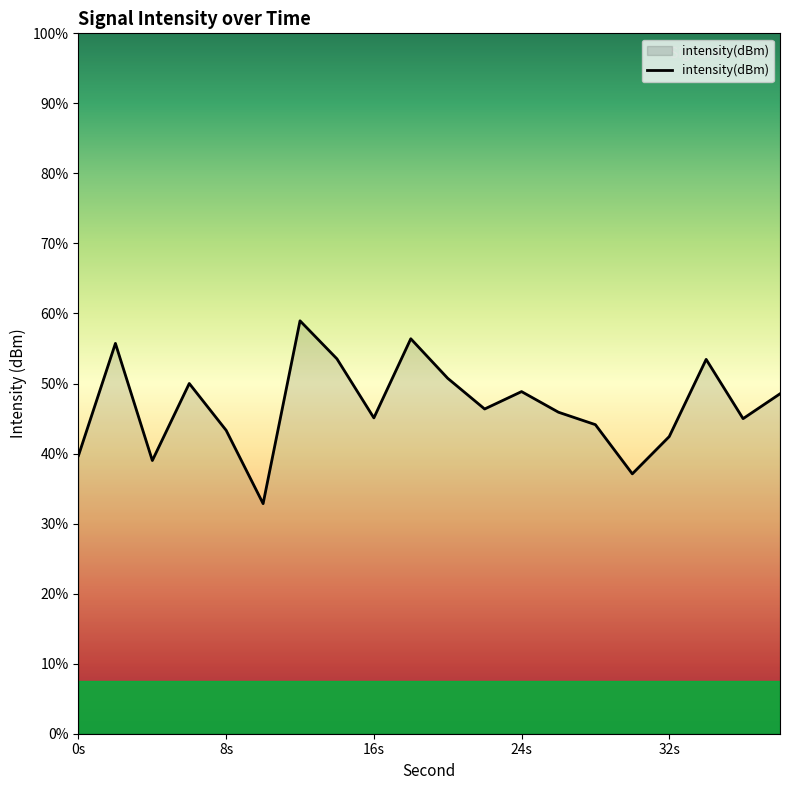

Which category has the lowest value across all series?

10